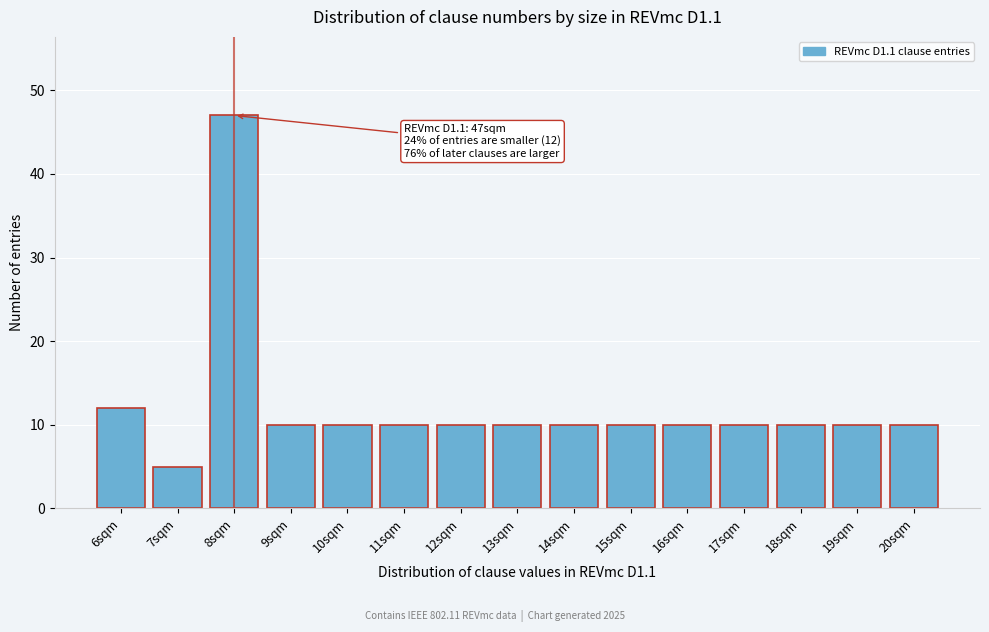

Reading right to left, list all the values displayed in this chart.

10	10	10	10	10	10	10	10	10	10	10	10	47	5	12